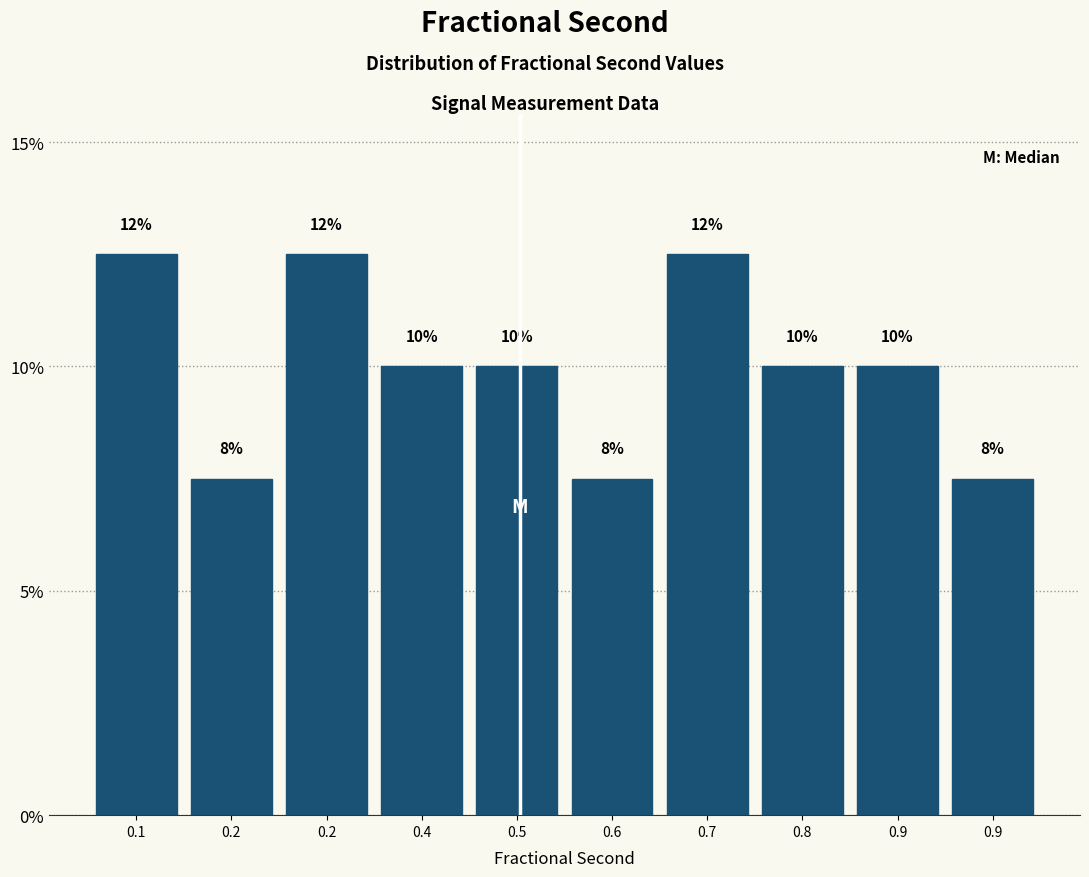

Are the bars horizontal?

No